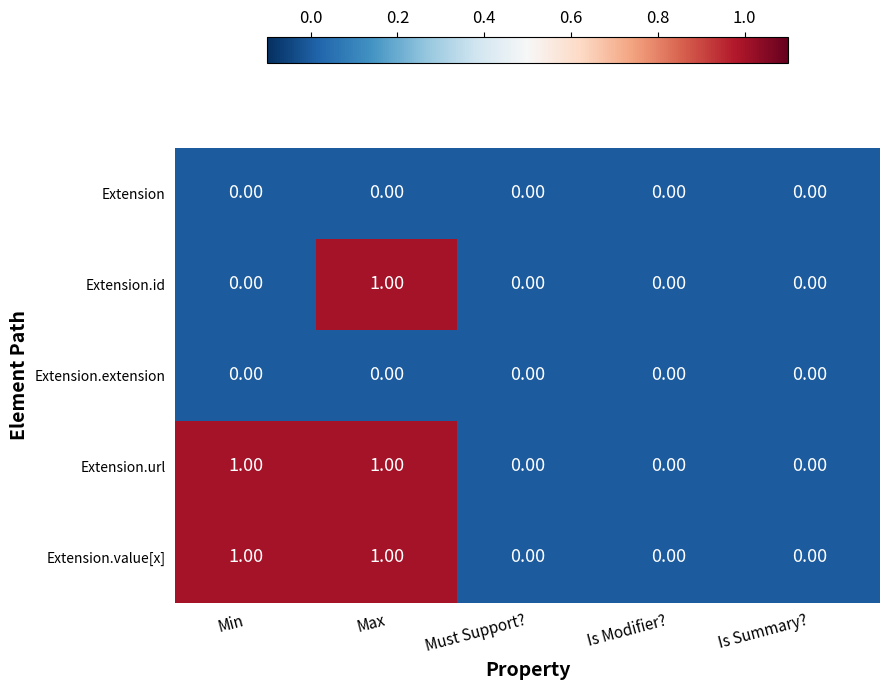

At which category is the sum across all series the highest?

Max